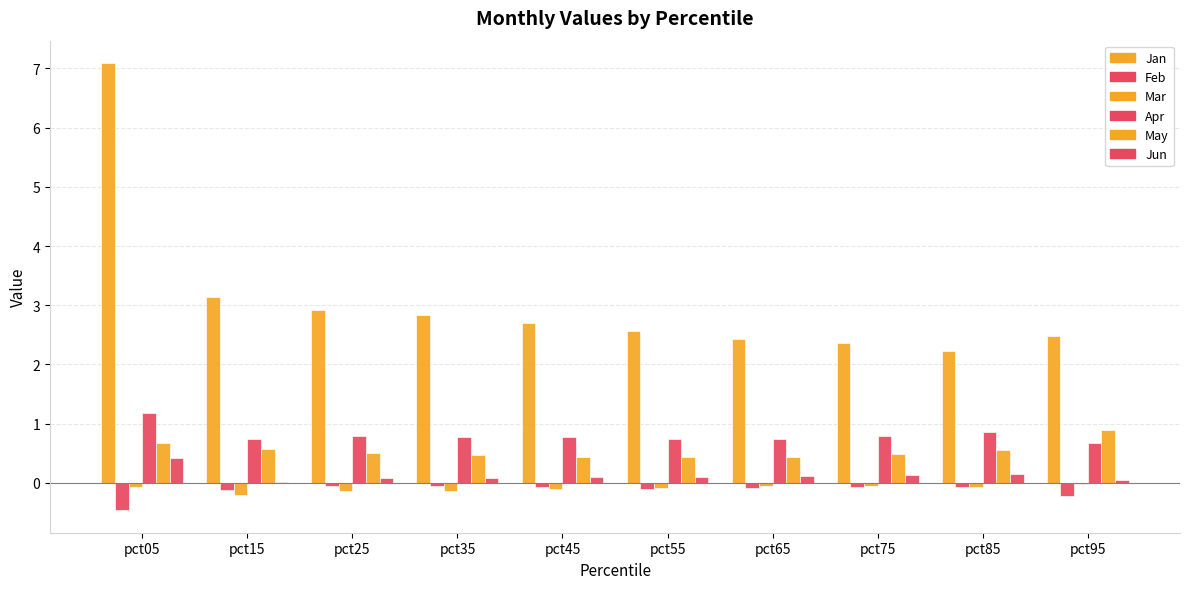

Which label corresponds to the smallest value in the chart?

pct05